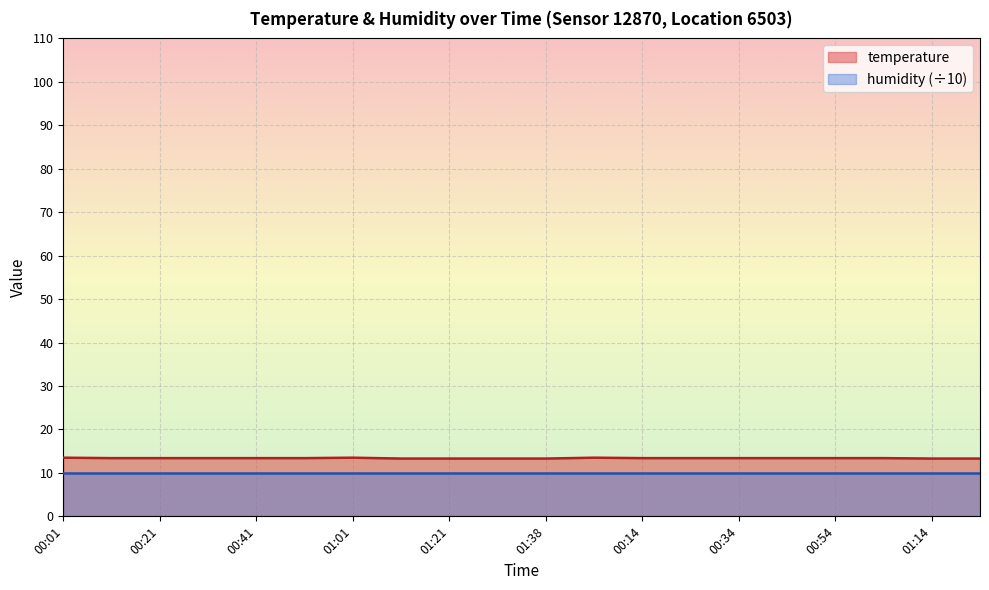

The value at 01:38 is 13.3. True or false?

True